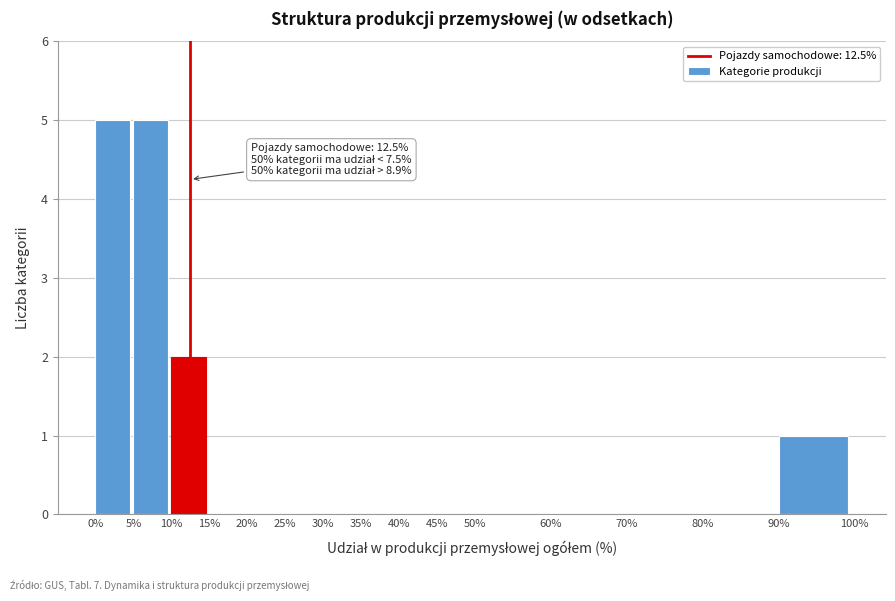

Reading right to left, list all the values displayed in this chart.

90%=1	80%=0	70%=0	60%=0	50%=0	45%=0	40%=0	35%=0	30%=0	25%=0	20%=0	15%=0	10%=2	5%=5	0%=5